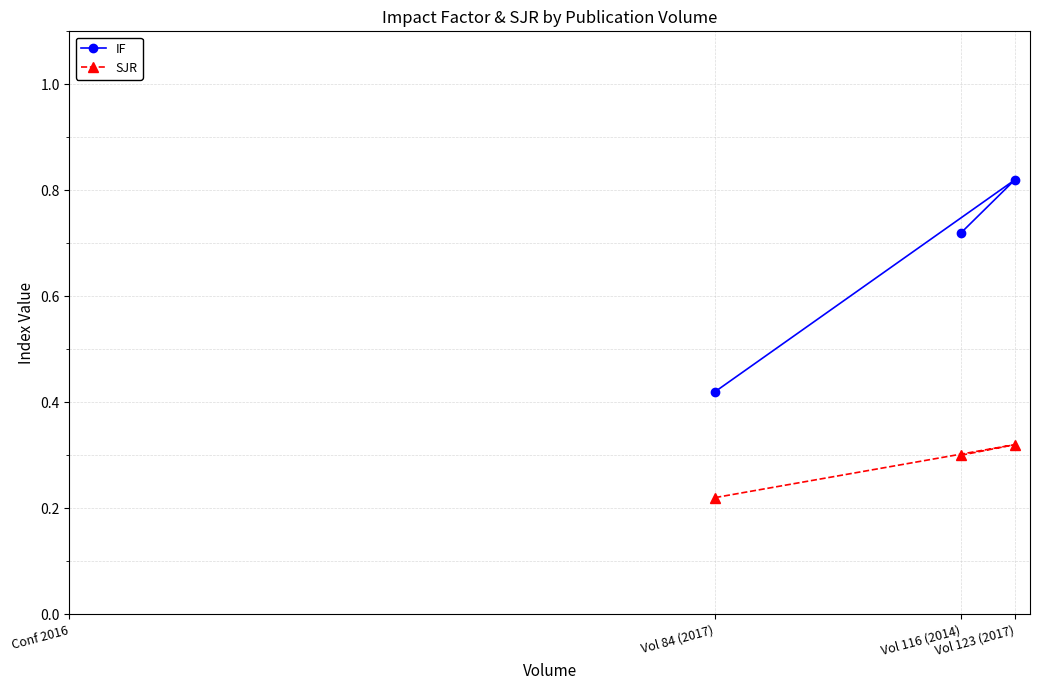

Which series has the largest total across all categories?

IF